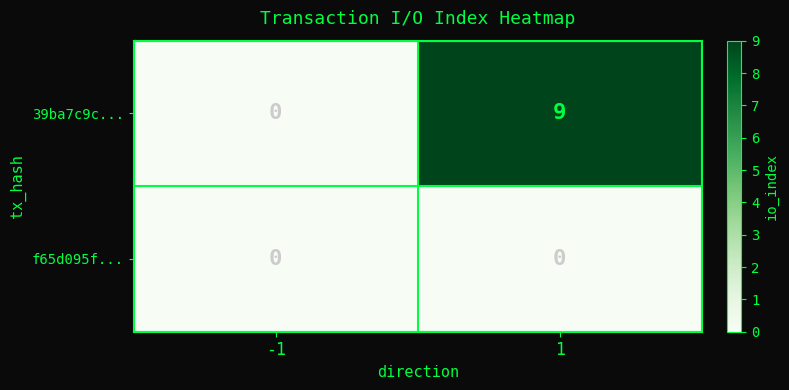

What is the approximate value of 39ba7c9c... at 1?

9